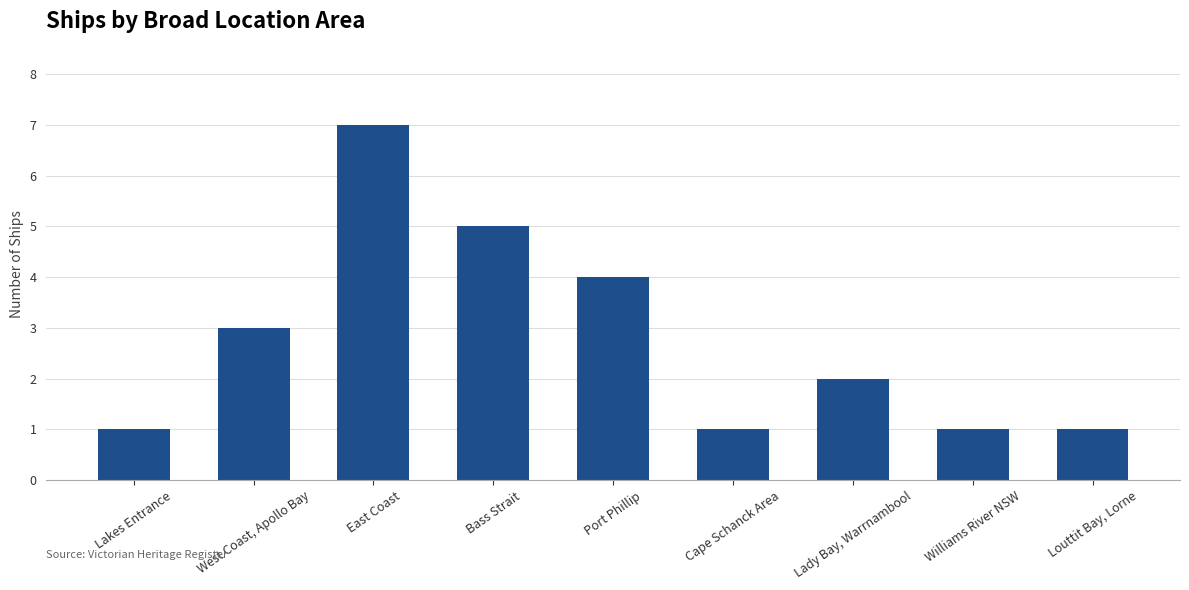

What is the smallest value displayed?

1